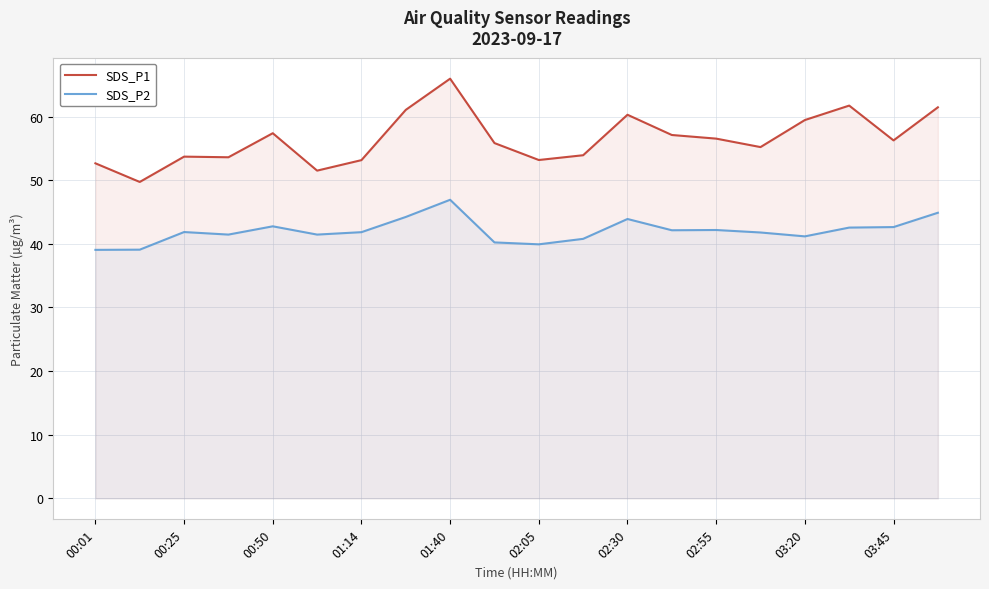

At which category is the sum across all series the highest?

01:40